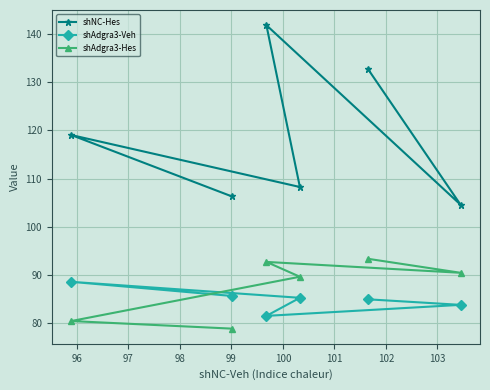

Which series has the largest total across all categories?

shNC-Hes